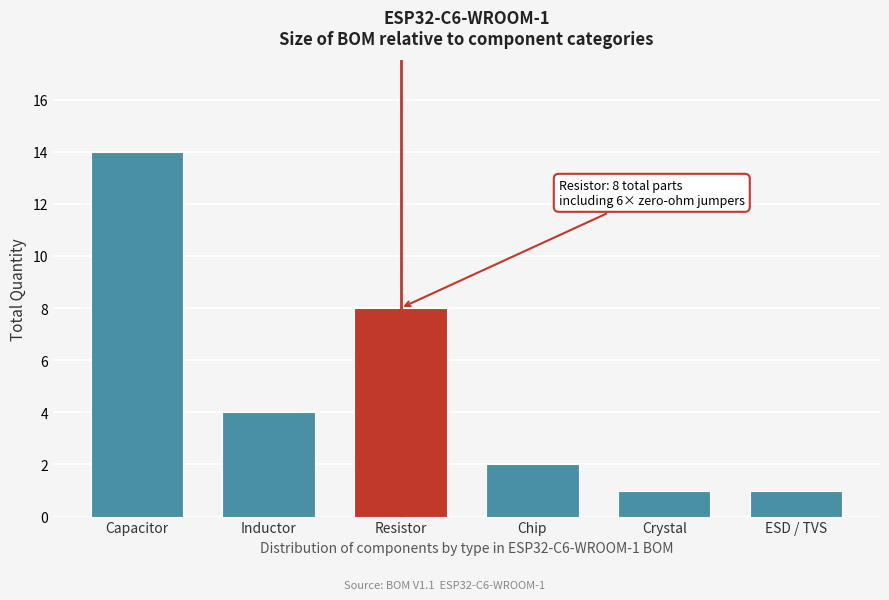

Reading left to right, extract all data points from this chart.

Capacitor=14	Inductor=4	Resistor=8	Chip=2	Crystal=1	ESD / TVS=1